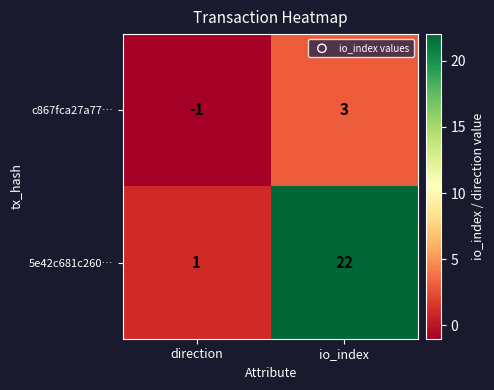

What is the minimum value shown in the chart?

-1